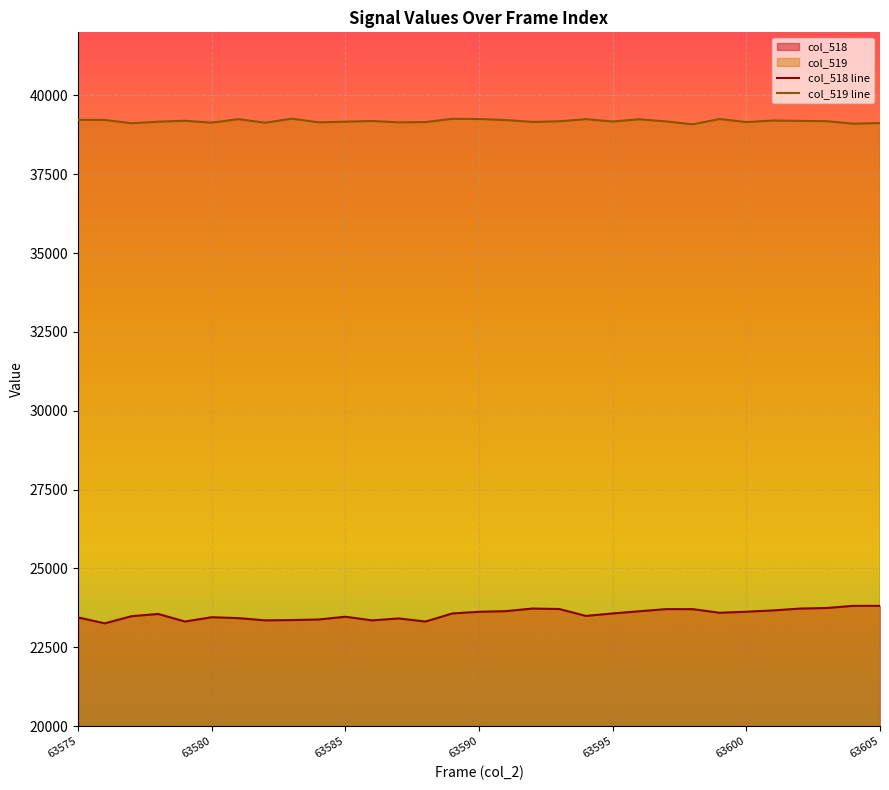

Which category has the highest value across all series?

63583